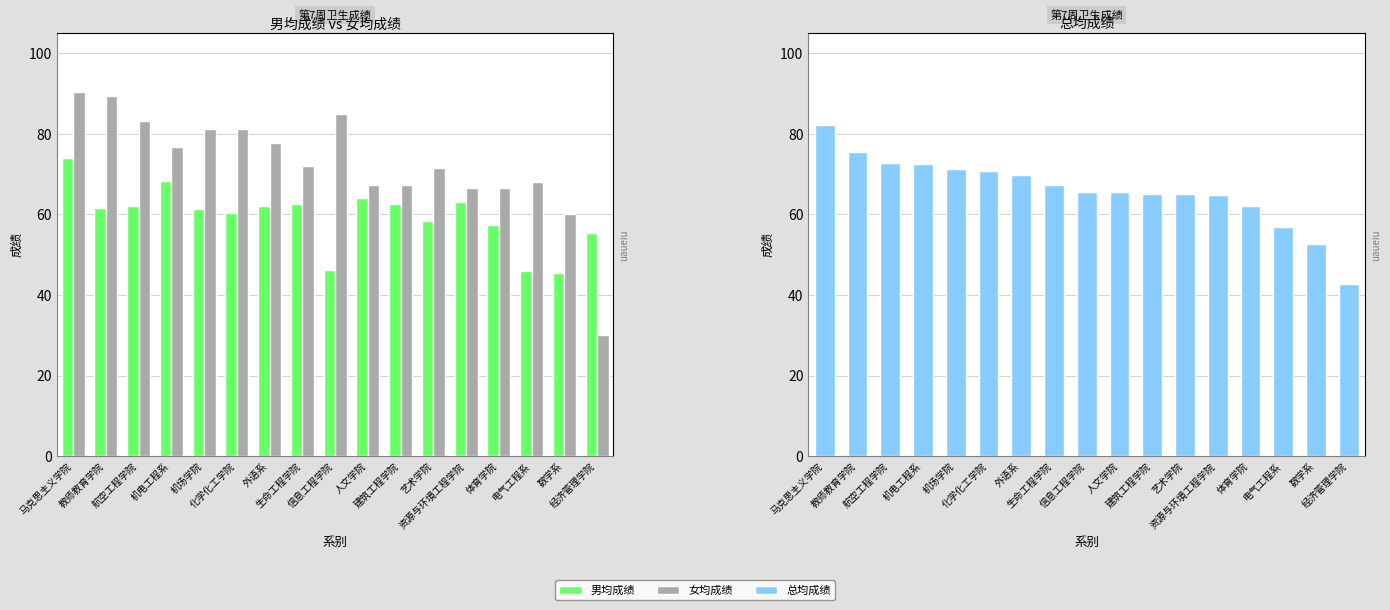

What is the difference between the second highest and minimum values in the 总均成绩 series?

32.8